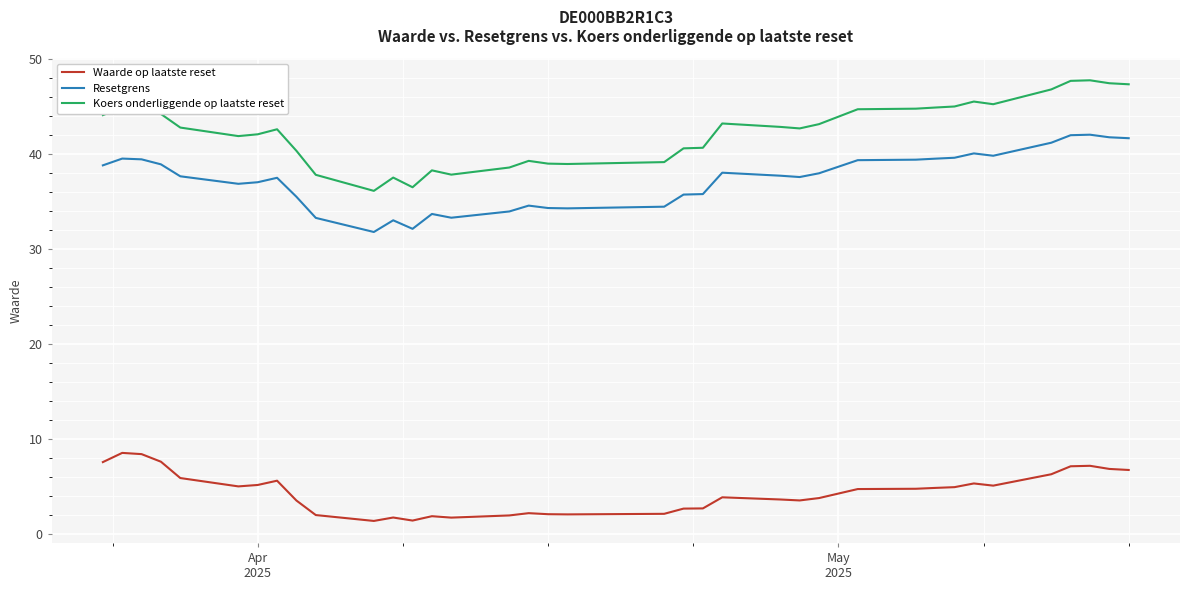

Which series has the largest total across all categories?

Koers onderliggende op laatste reset